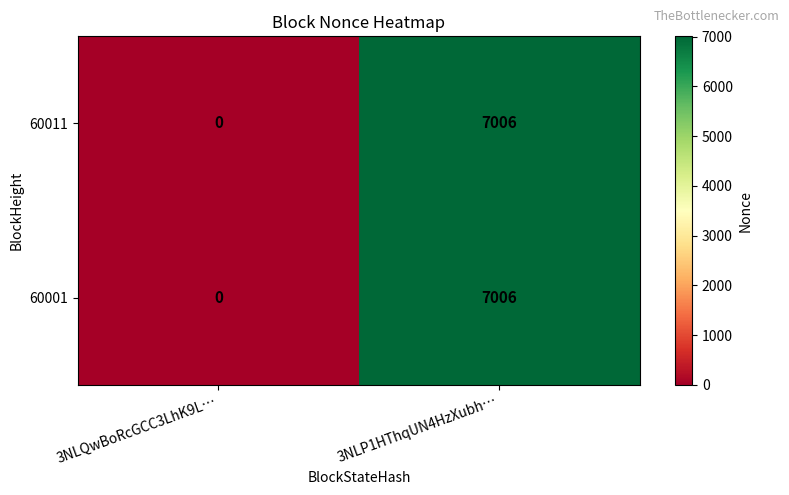

At which category is the sum across all series the highest?

3NLP1HThqUN4HzXubh…